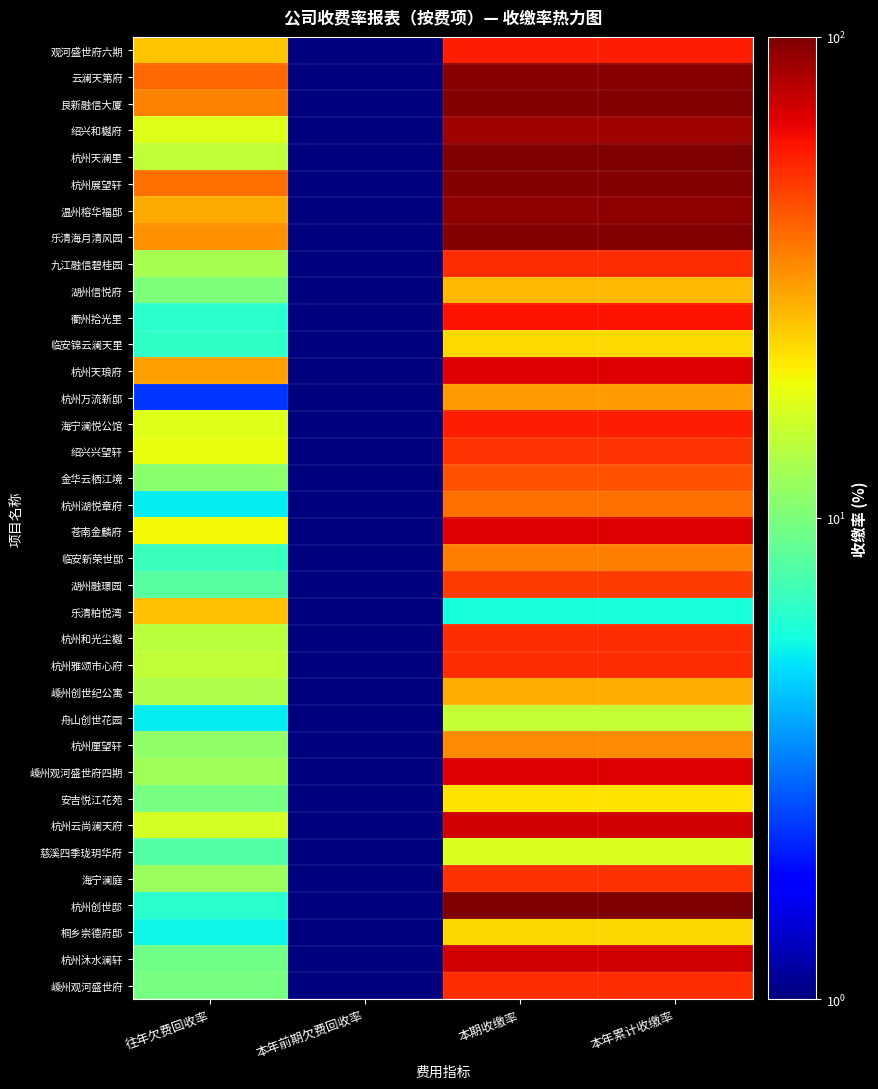

At 本年累计收缴率, list the series in order from largest to smallest.

杭州创世邸, 杭州天澜里, 艮新融信大厦, 杭州展望轩, 乐清海月清风园, 云澜天第府, 温州榕华福邸, 绍兴和樾府, 杭州沐水澜轩, 杭州云尚澜天府, 杭州天琅府, 苍南金麟府, 嵊州观河盛世府四期, 衢州拾光里, 海宁澜悦公馆, 观河盛世府六期, 九江融信碧桂园, 杭州和光尘樾, 嵊州观河盛世府, 杭州雅颂市心府, 海宁澜庭, 绍兴兴望轩, 湖州融璟园, 金华云栖江境, 杭州湖悦章府, 临安新荣世邸, 杭州厘望轩, 杭州万流新邸, 嵊州创世纪公寓, 湖州信悦府, 桐乡崇德府邸, 临安锦云澜天里, 安吉悦江花苑, 慈溪四季珑玥华府, 舟山创世花园, 乐清柏悦湾